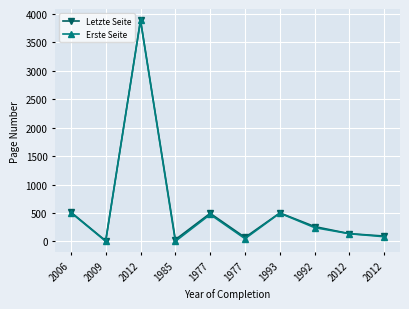

Reading right to left, extract all data points from this chart.

Letzte Seite: 2012=93	2012=135	1992=260	1993=500	1977=69	1977=493	1985=30	2012=3894	2009=10	2006=514
Erste Seite: 2012=81	2012=134	1992=241	1993=496	1977=47	1977=473	1985=1	2012=3887	2009=1	2006=507